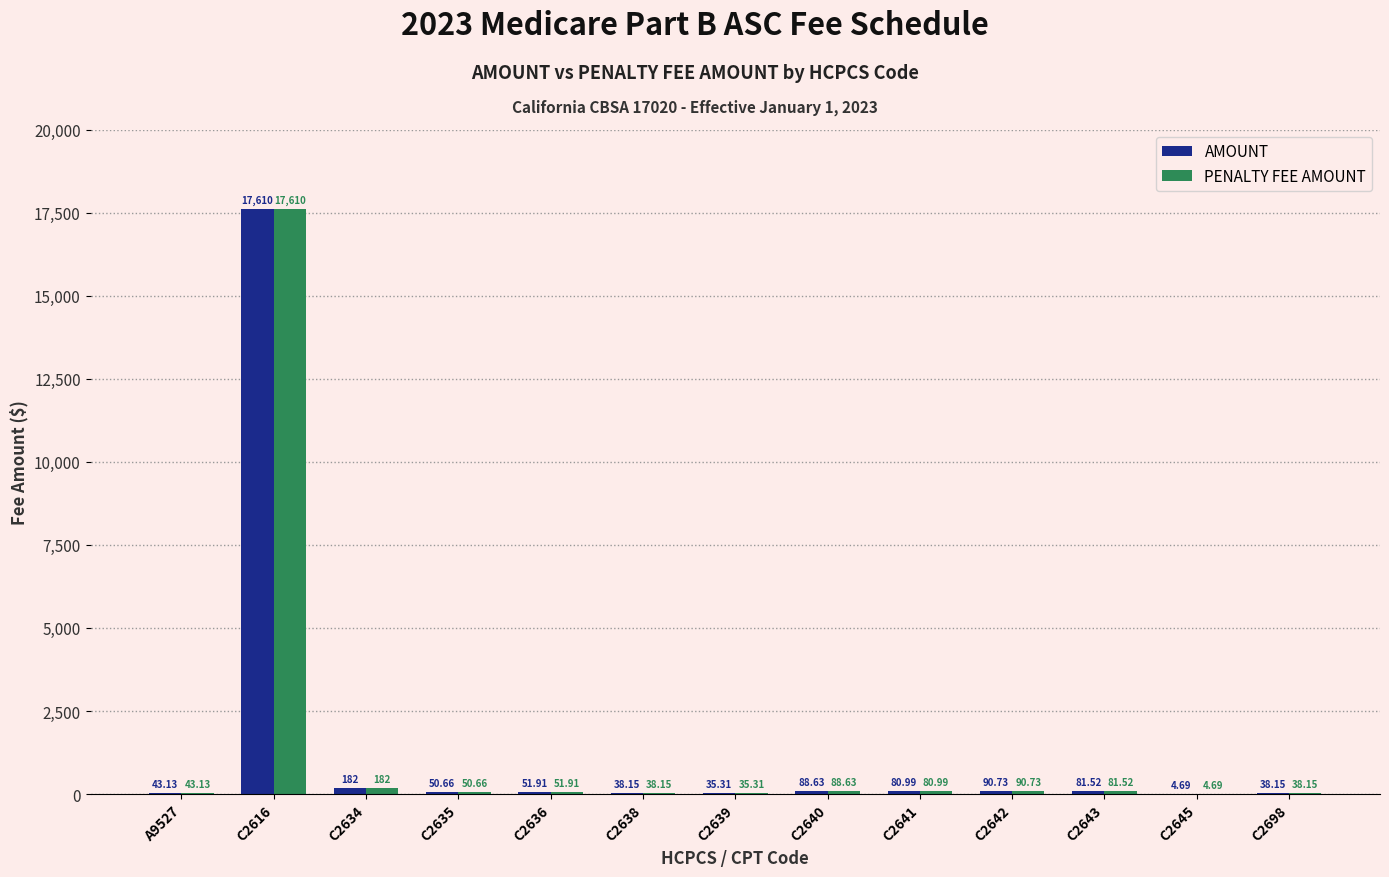

Is the value of AMOUNT at C2641 greater than the value of PENALTY FEE AMOUNT at C2640?

No